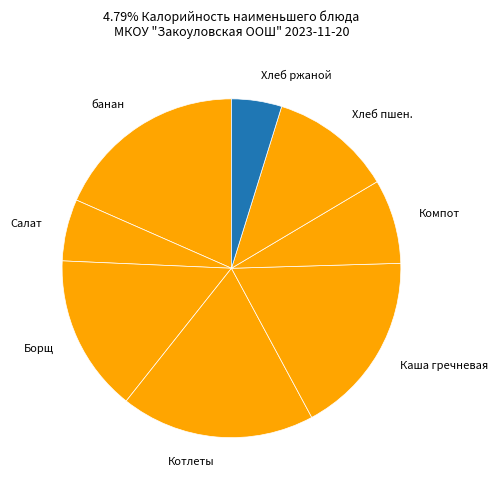

Do Каша гречневая and Котлеты together represent more than half of the pie?

No